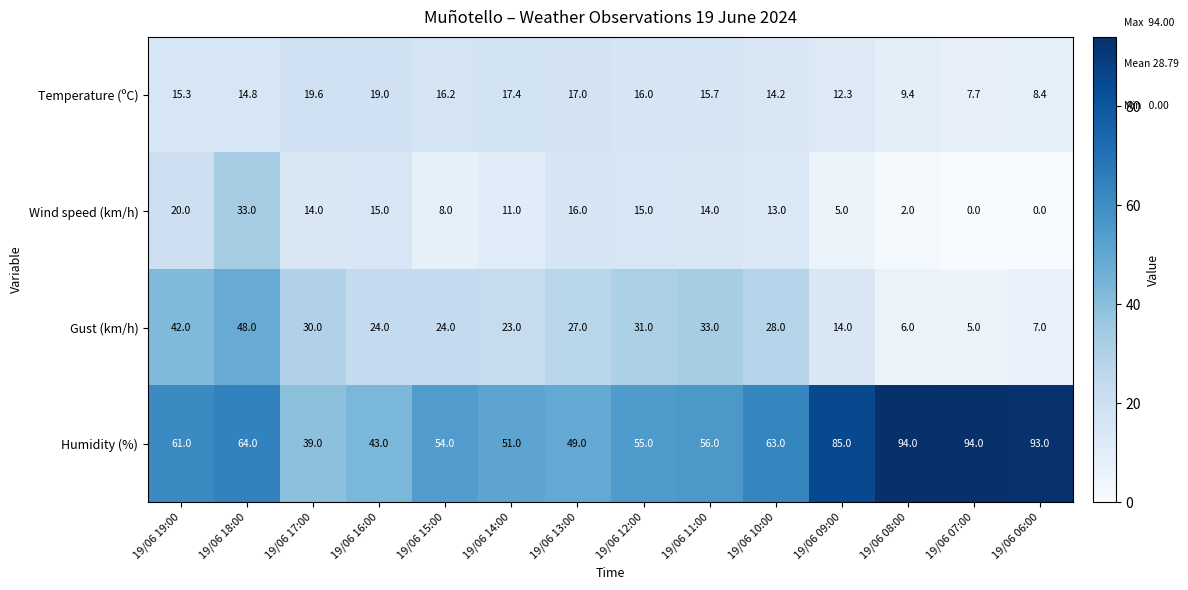

Which series changed the most between 19/06 14:00 and 19/06 11:00?

Gust (km/h)